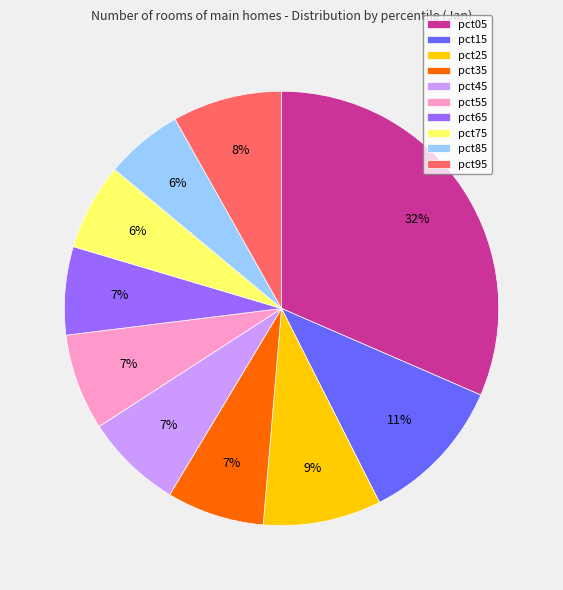

To the nearest percent, what is the difference between the pct45 and pct95 slice percentages?

1%